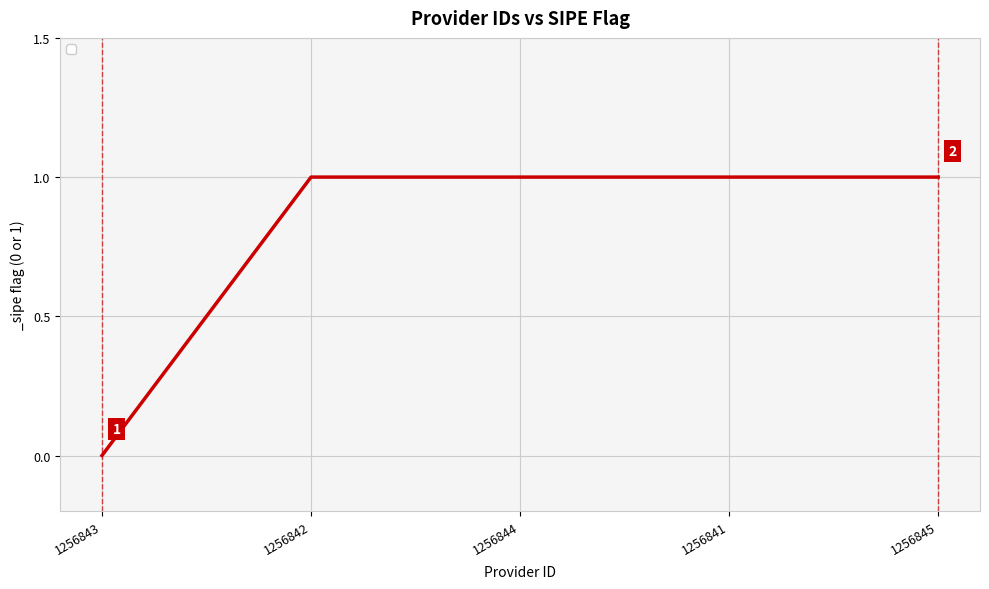

What is the sum of the values at 1256843 and 1256841?

1